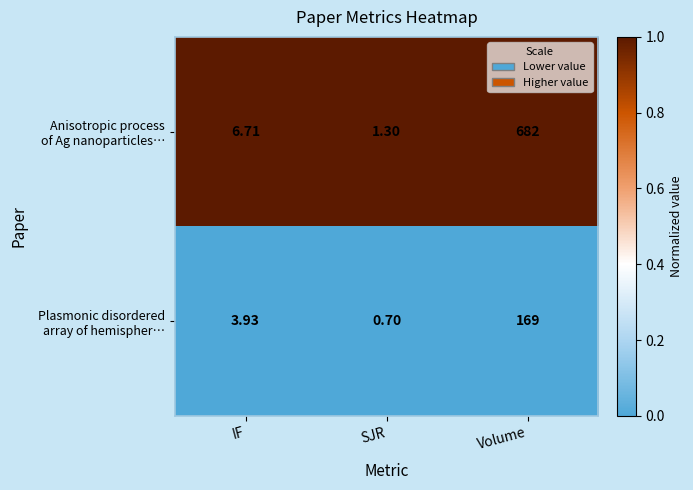

At which category does the chart reach its minimum across all series?

SJR